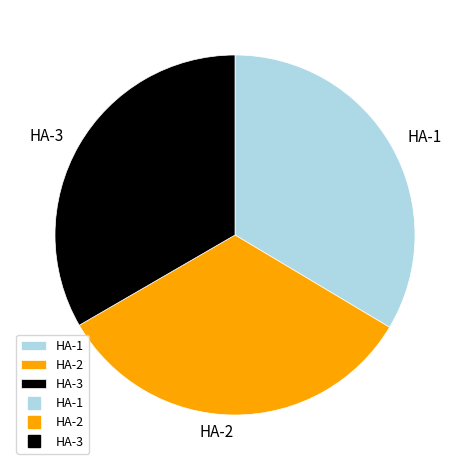

How many segments does this pie chart have?

3